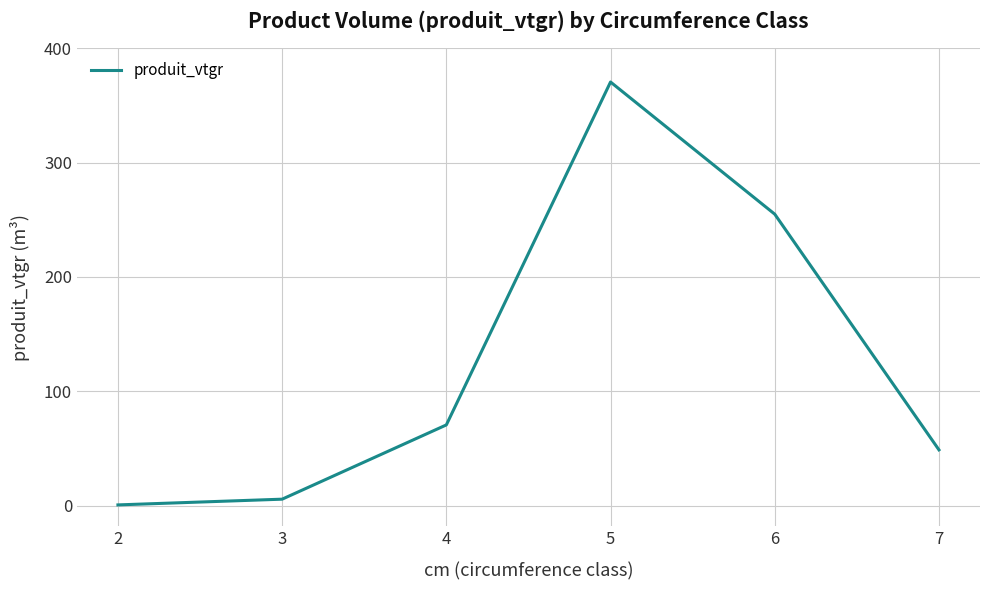

Reading right to left, extract all data points from this chart.

7=48.8	6=254.9	5=370.5	4=70.6	3=5.7	2=0.7